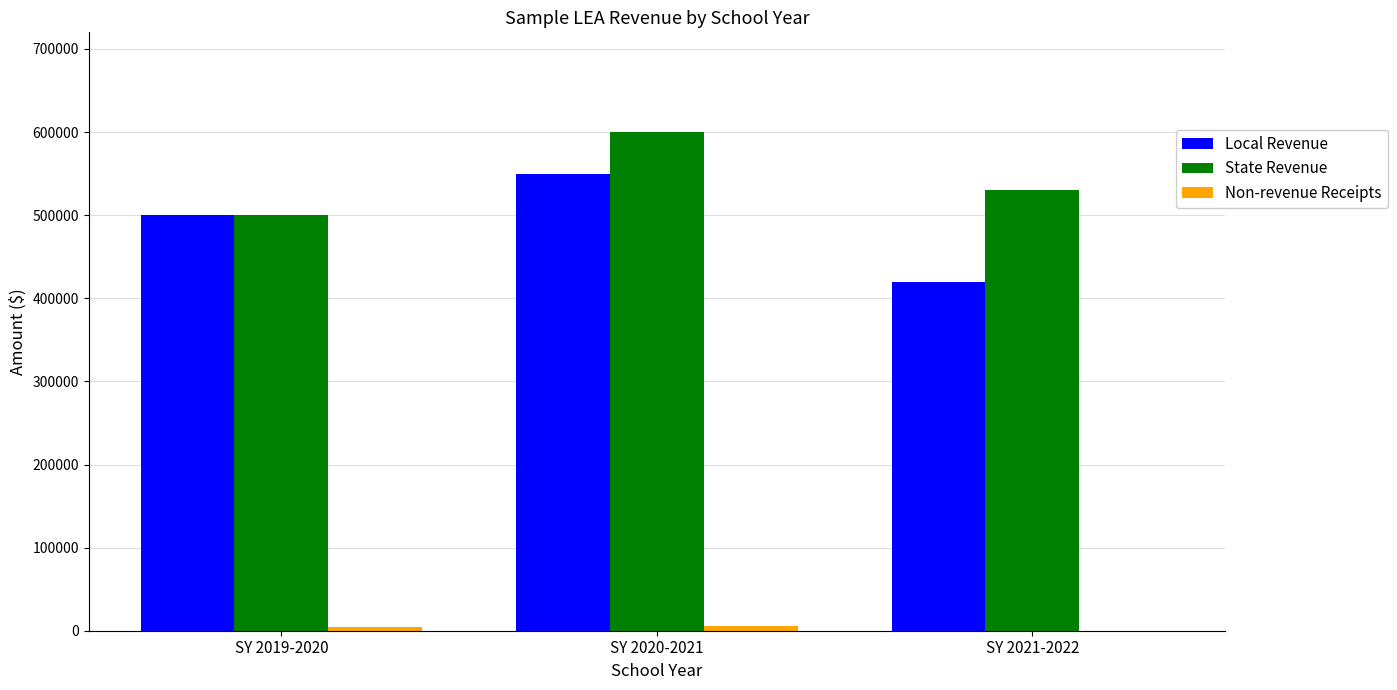

What is the maximum value shown in the chart?

600000